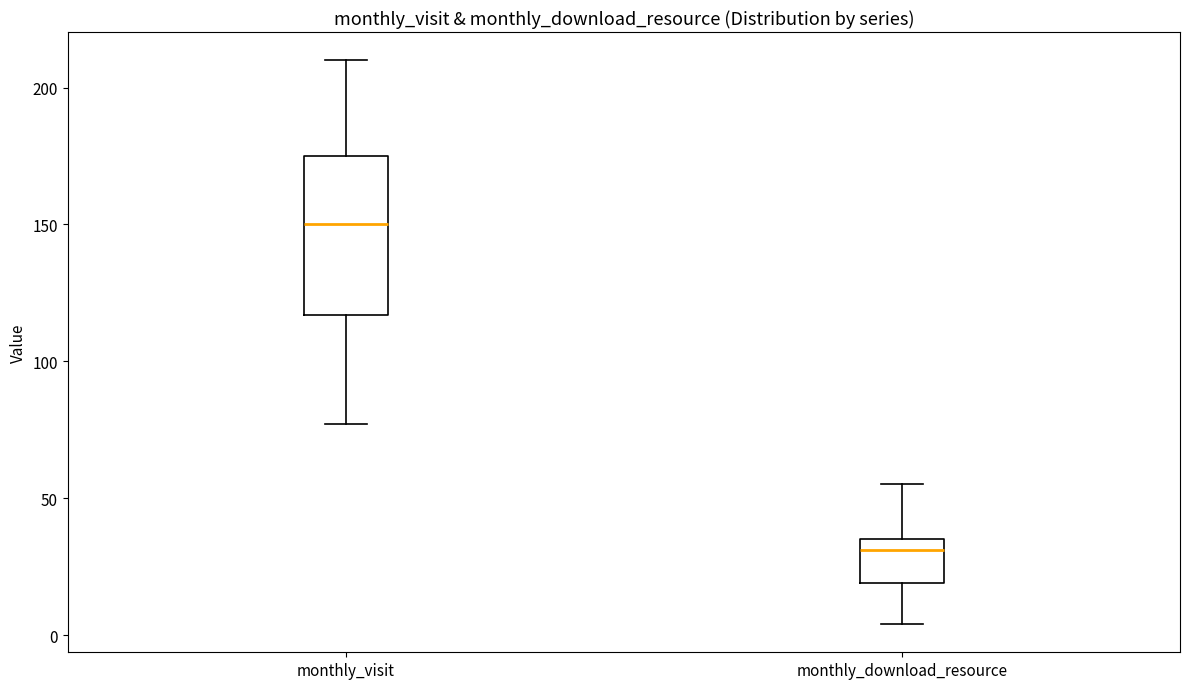

Reading left to right, read every box against the y-axis: the position of its median line, the range the box covers, and the ends of its whiskers. The values are not printed on the chart, so give them approximately, as read against the axis.

monthly_visit: median 150, box 115 to 175, whiskers 75 to 210
monthly_download_resource: median 30, box 20 to 35, whiskers 5 to 55